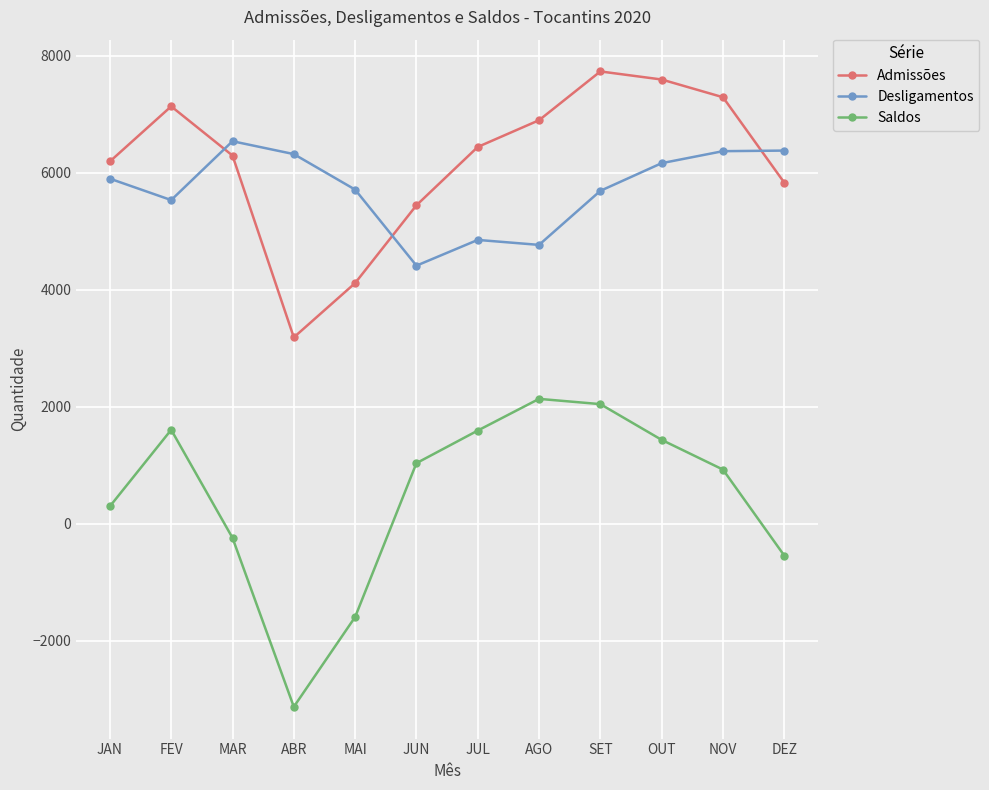

At which label does Desligamentos reach its peak?

MAR